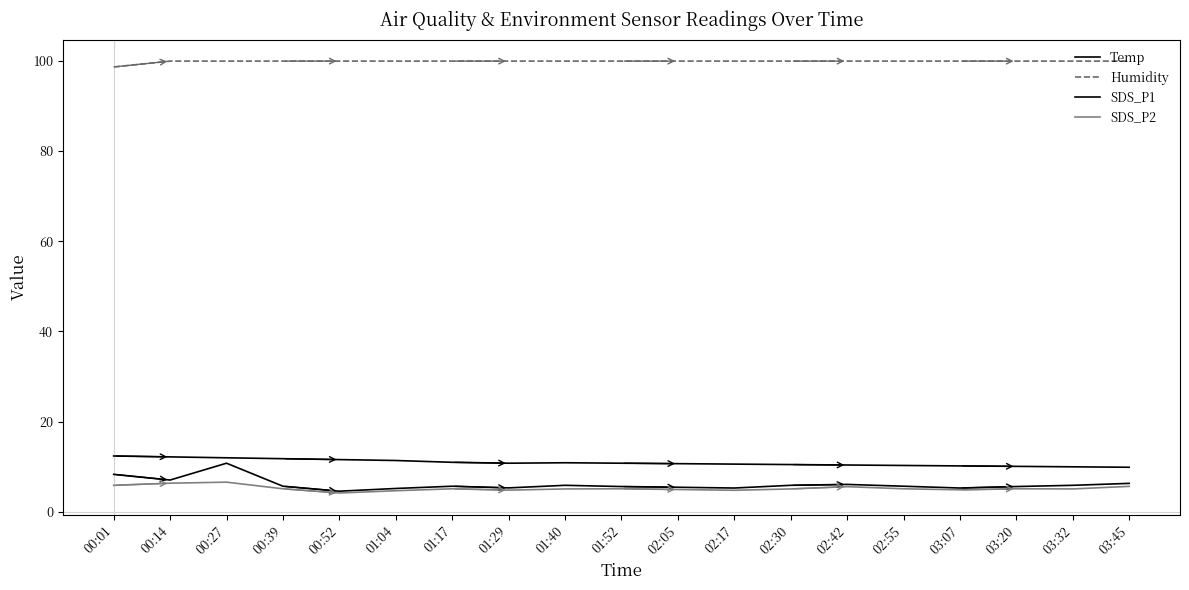

At which label is Humidity closest to 99?

00:01